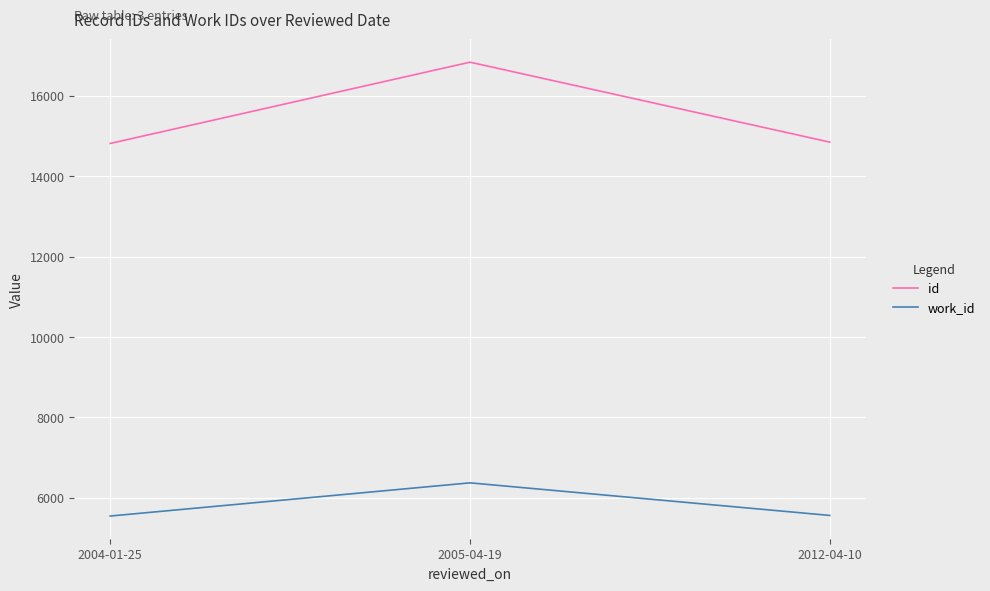

How many lines are shown in the chart?

2